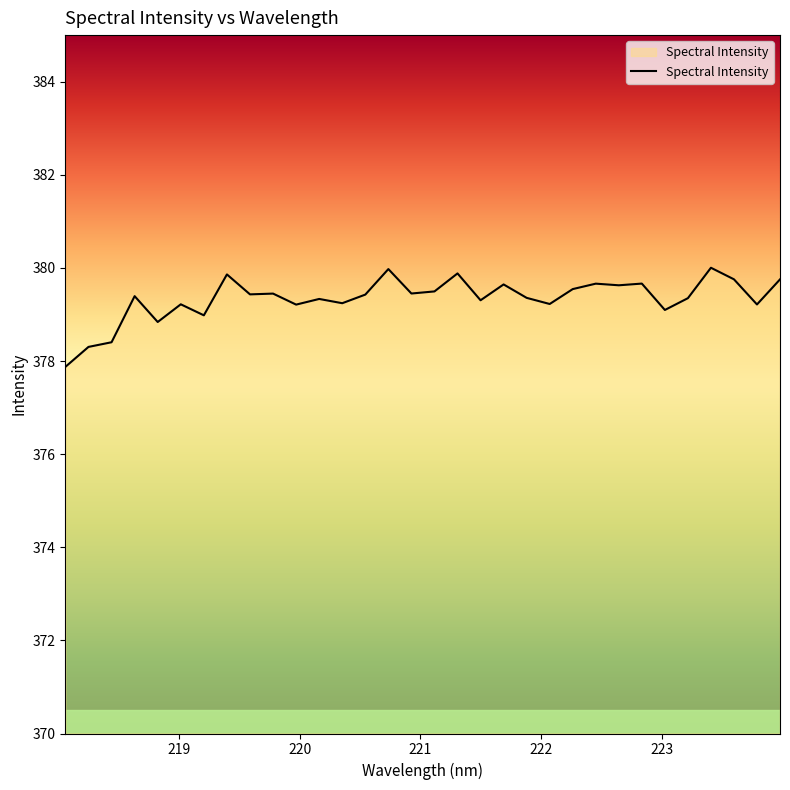

What is the average value?

379.3